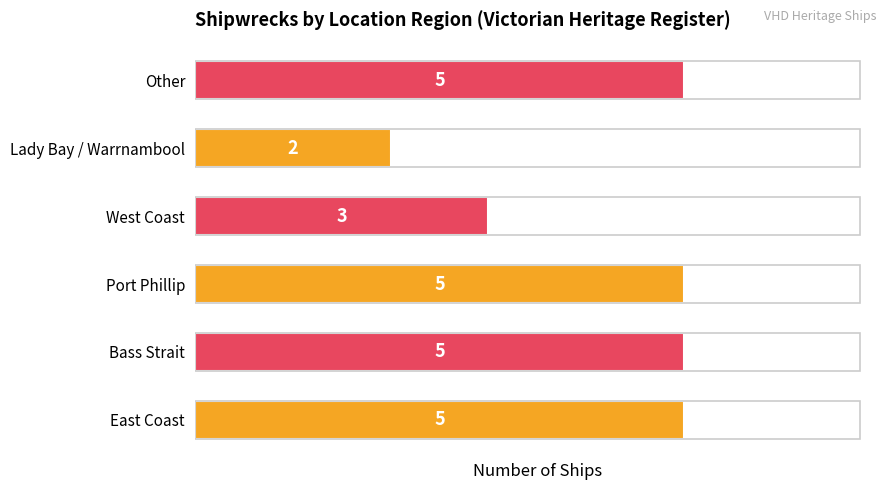

How many values are between 3 and 5?

5